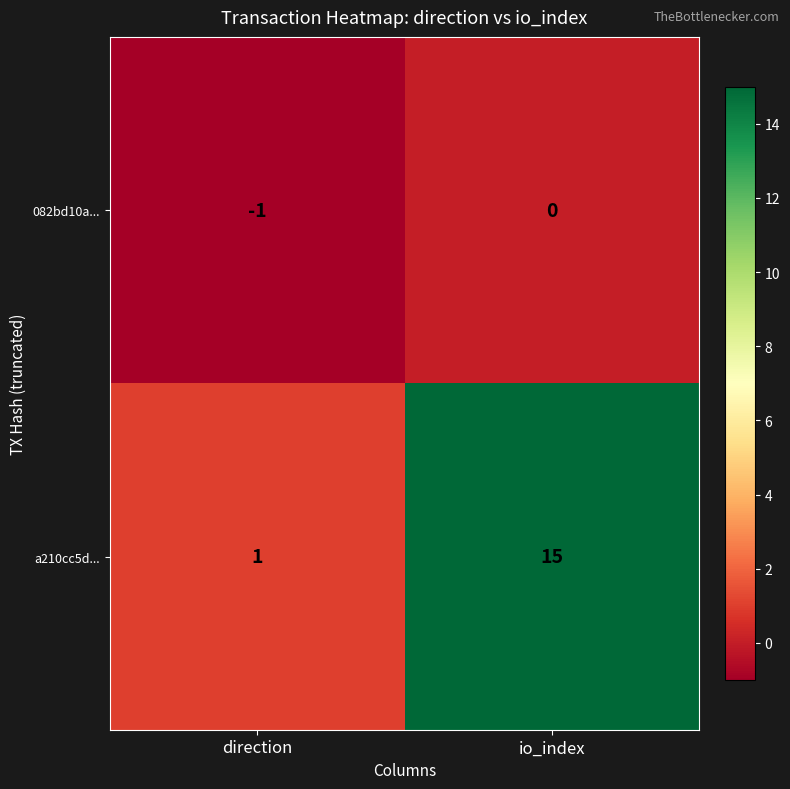

The 082bd10a... series shows 0 at direction. True or false?

False